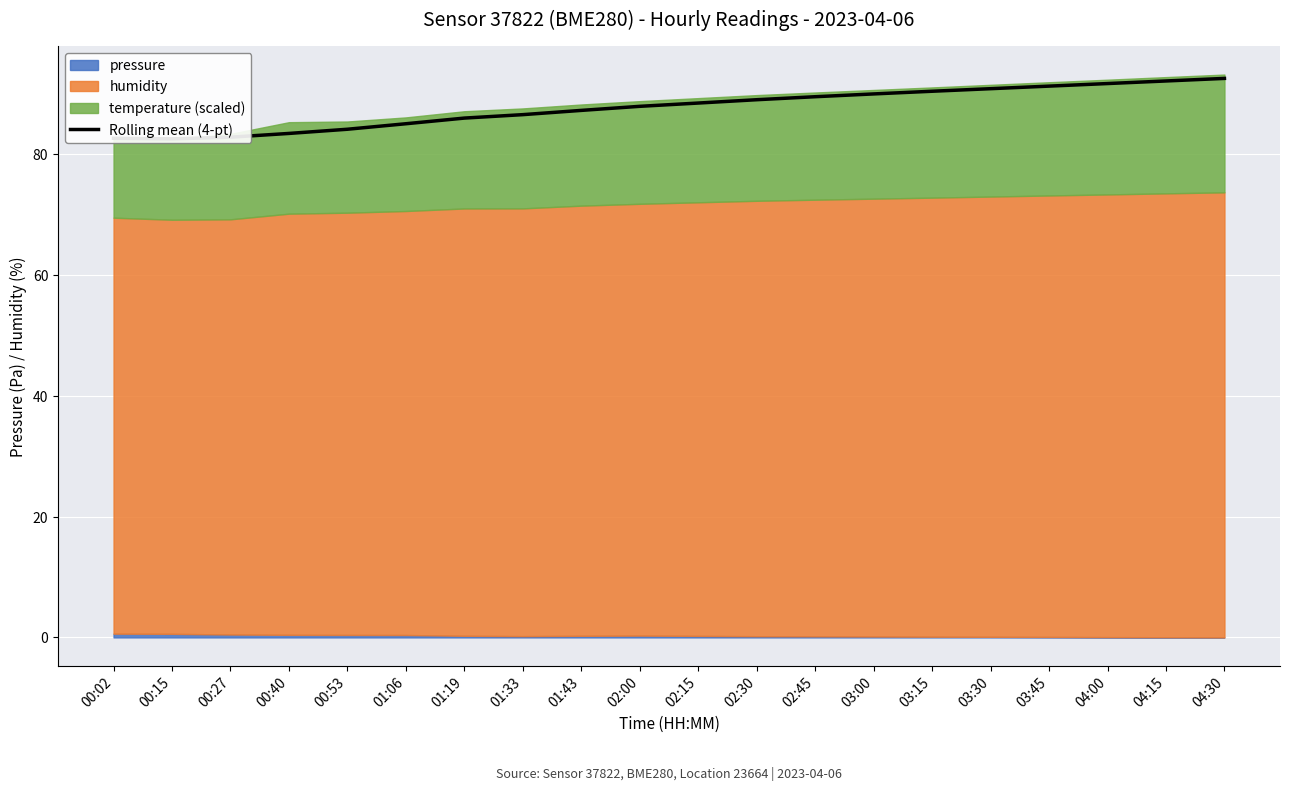

The value at 01:43 is 145.6. True or false?

False